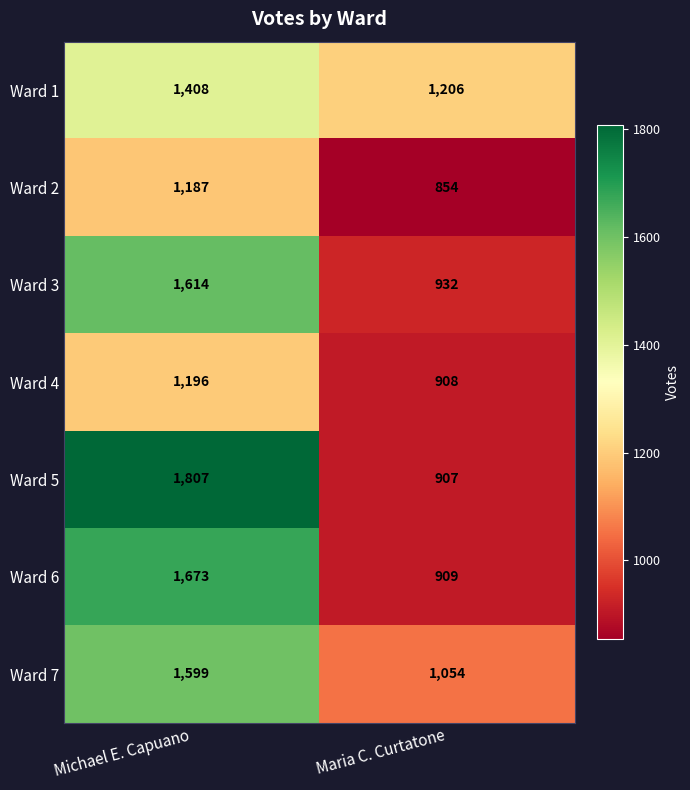

What is the total value across all series at Michael E. Capuano?

10484